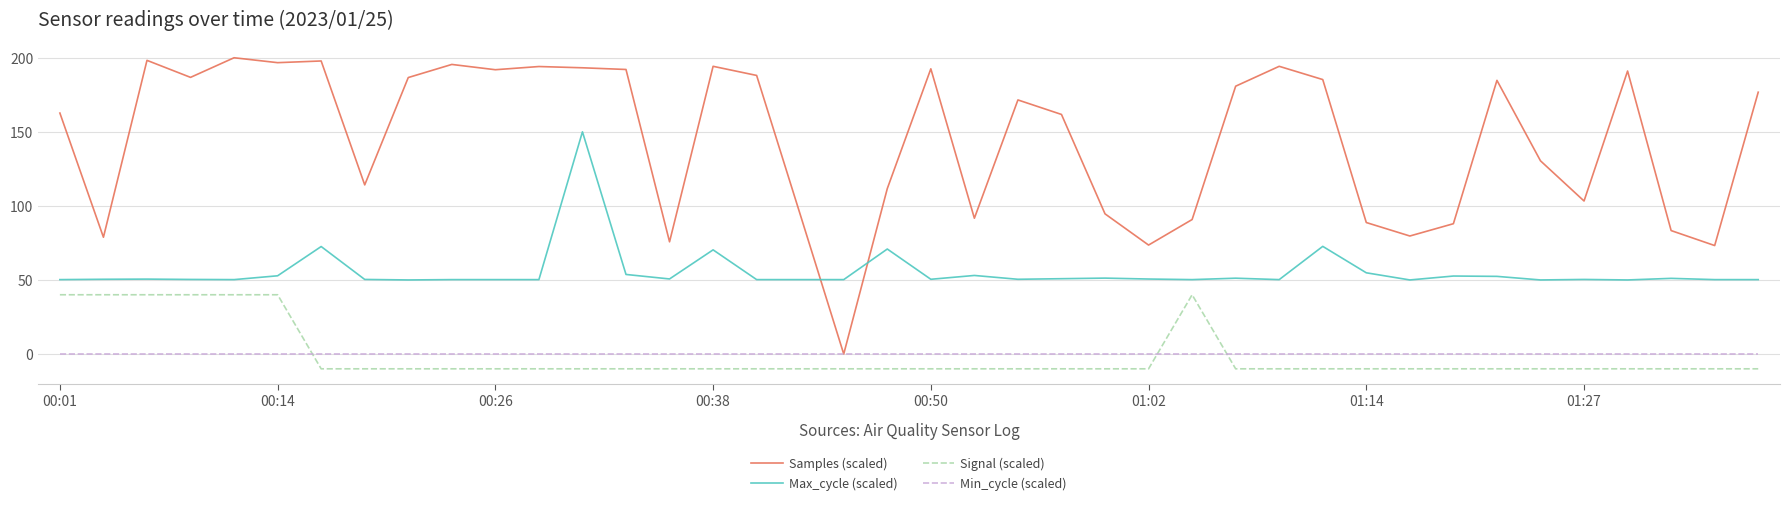

True or false: Signal (scaled) and Samples (scaled) intersect in this chart.

False